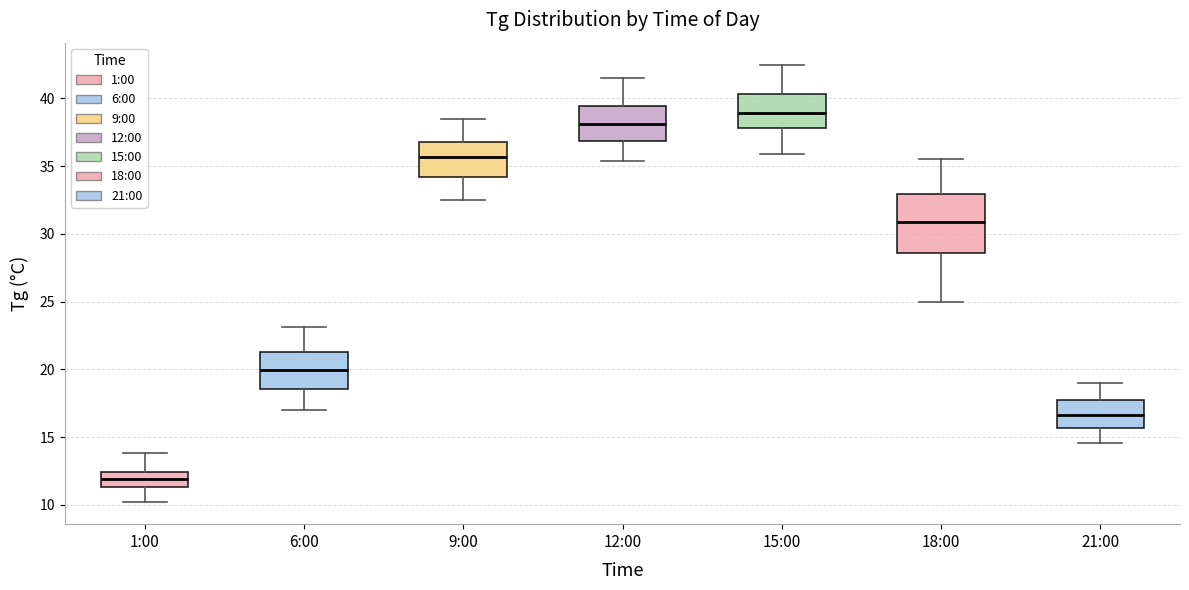

Where does the median line of the box for 9:00 sit on the y-axis? The values are not printed on the chart, so give them approximately, as read against the axis.

35.5